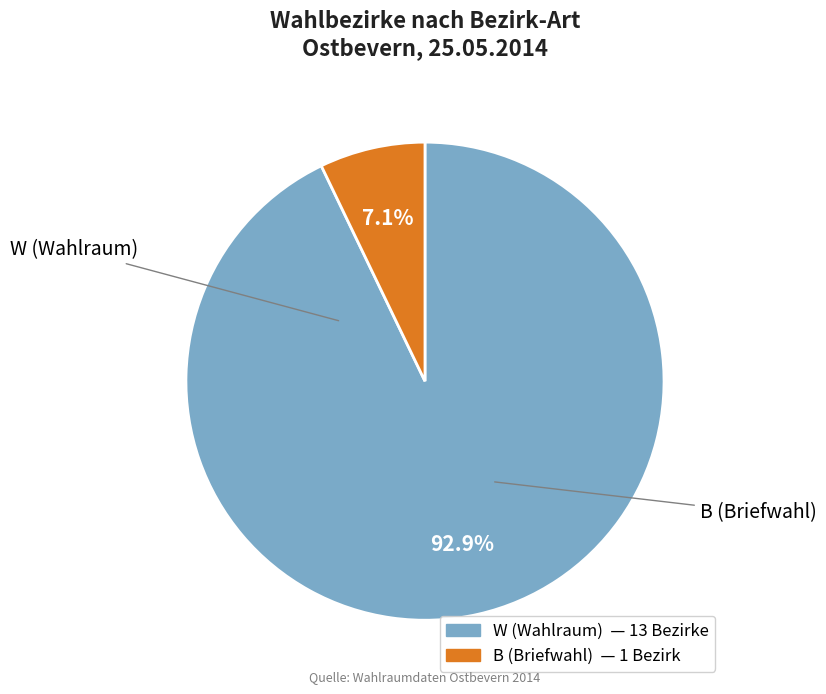

Between W and B, which is larger?

W